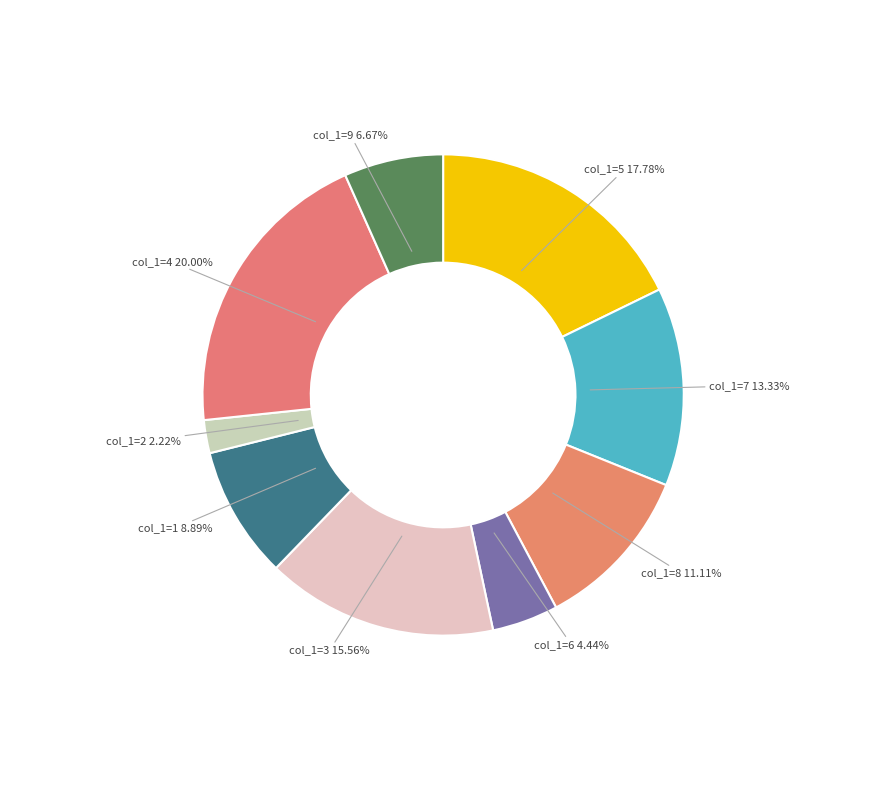

Which slice is the smallest?

col_1=2